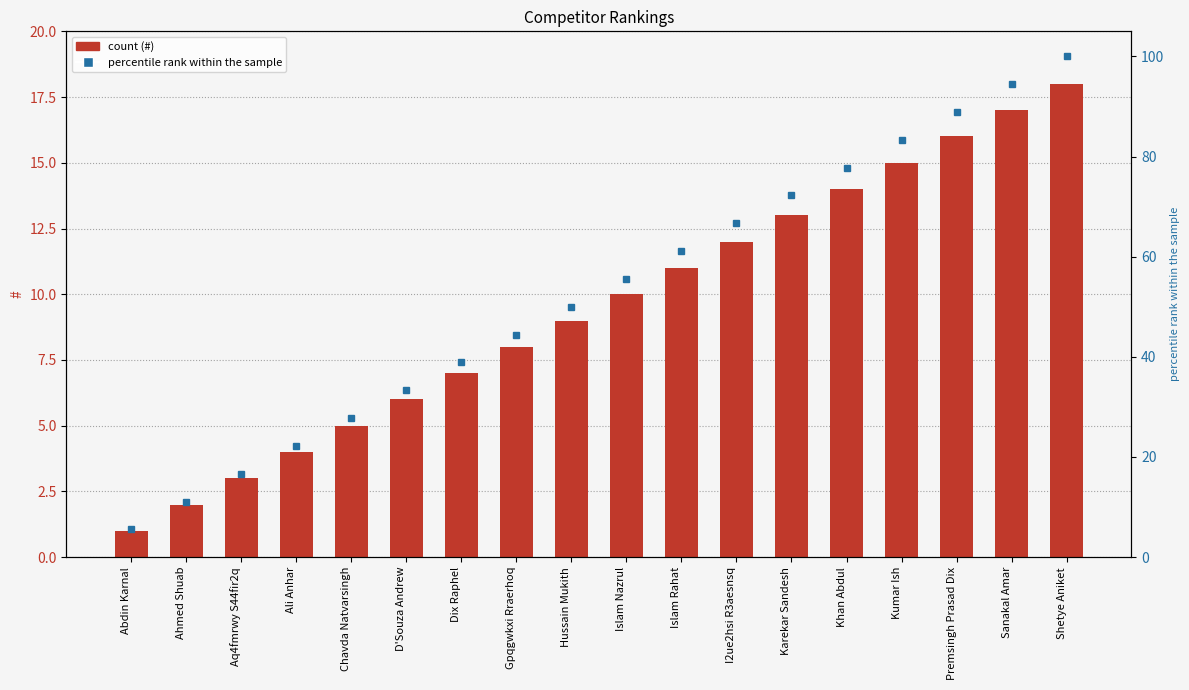

The percentile rank within the sample series shows 61.1 at Islam Rahat. True or false?

True